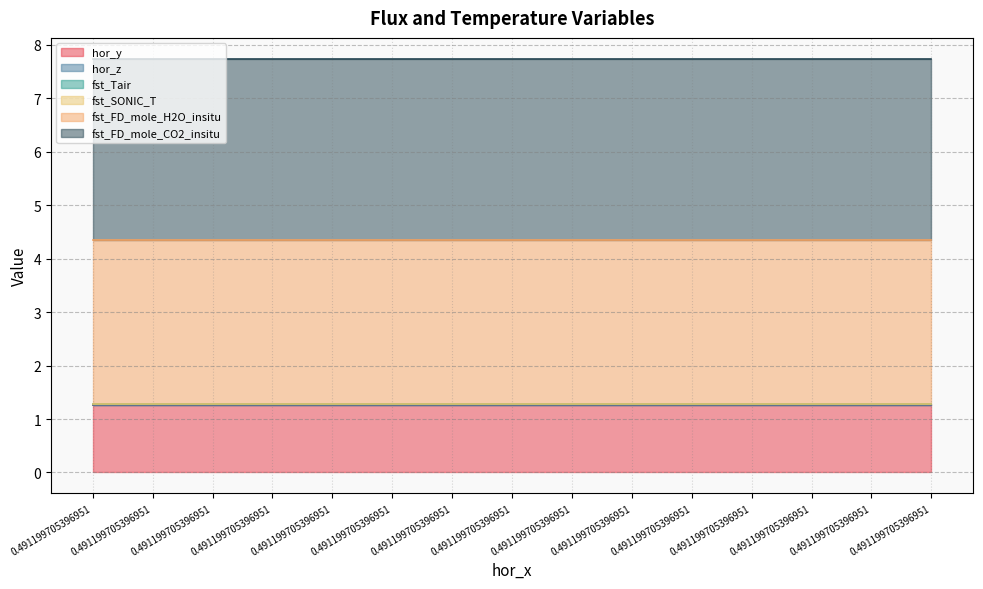

How many lines are shown in the chart?

6